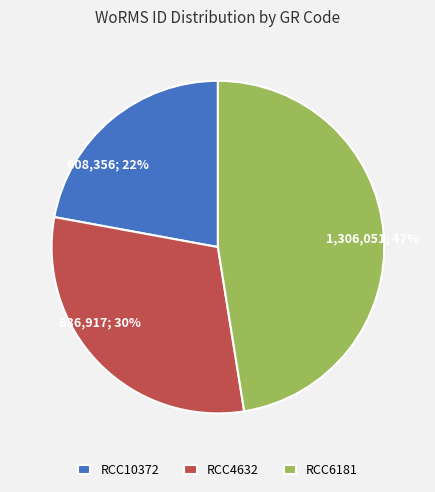

To the nearest percent, what portion does RCC6181 represent?

47%